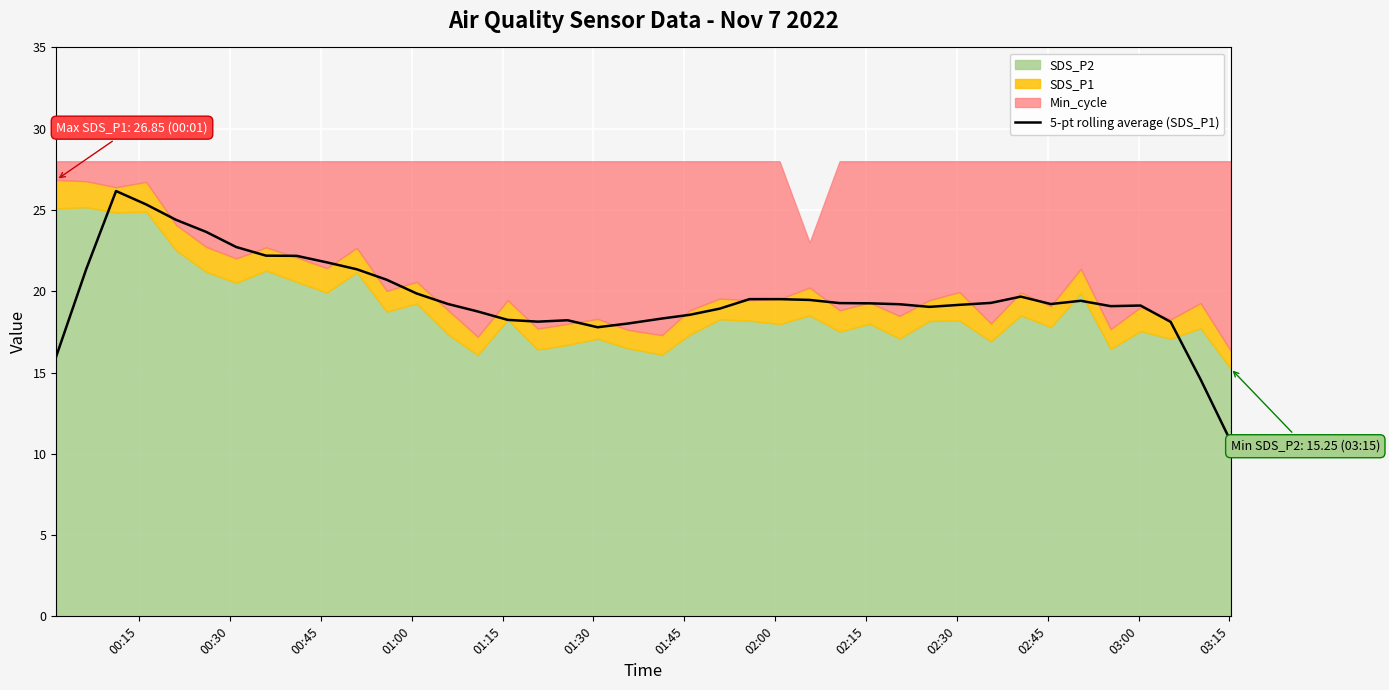

What is the minimum value for 5-pt rolling average (SDS_P1)?

10.8